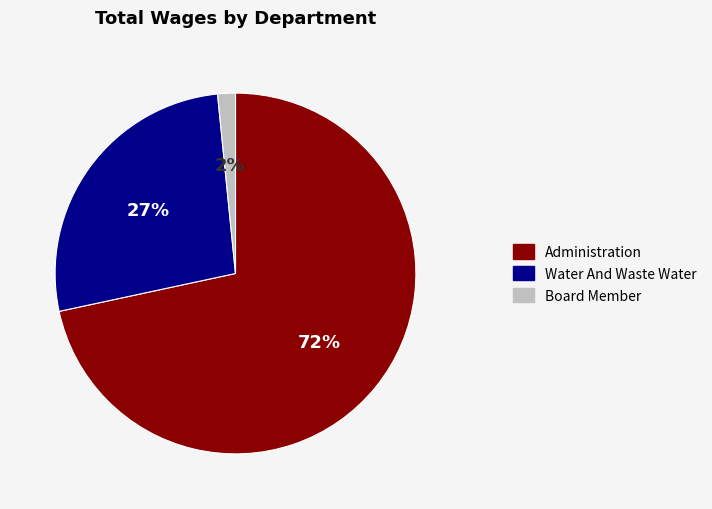

Which slice is the largest?

Administration